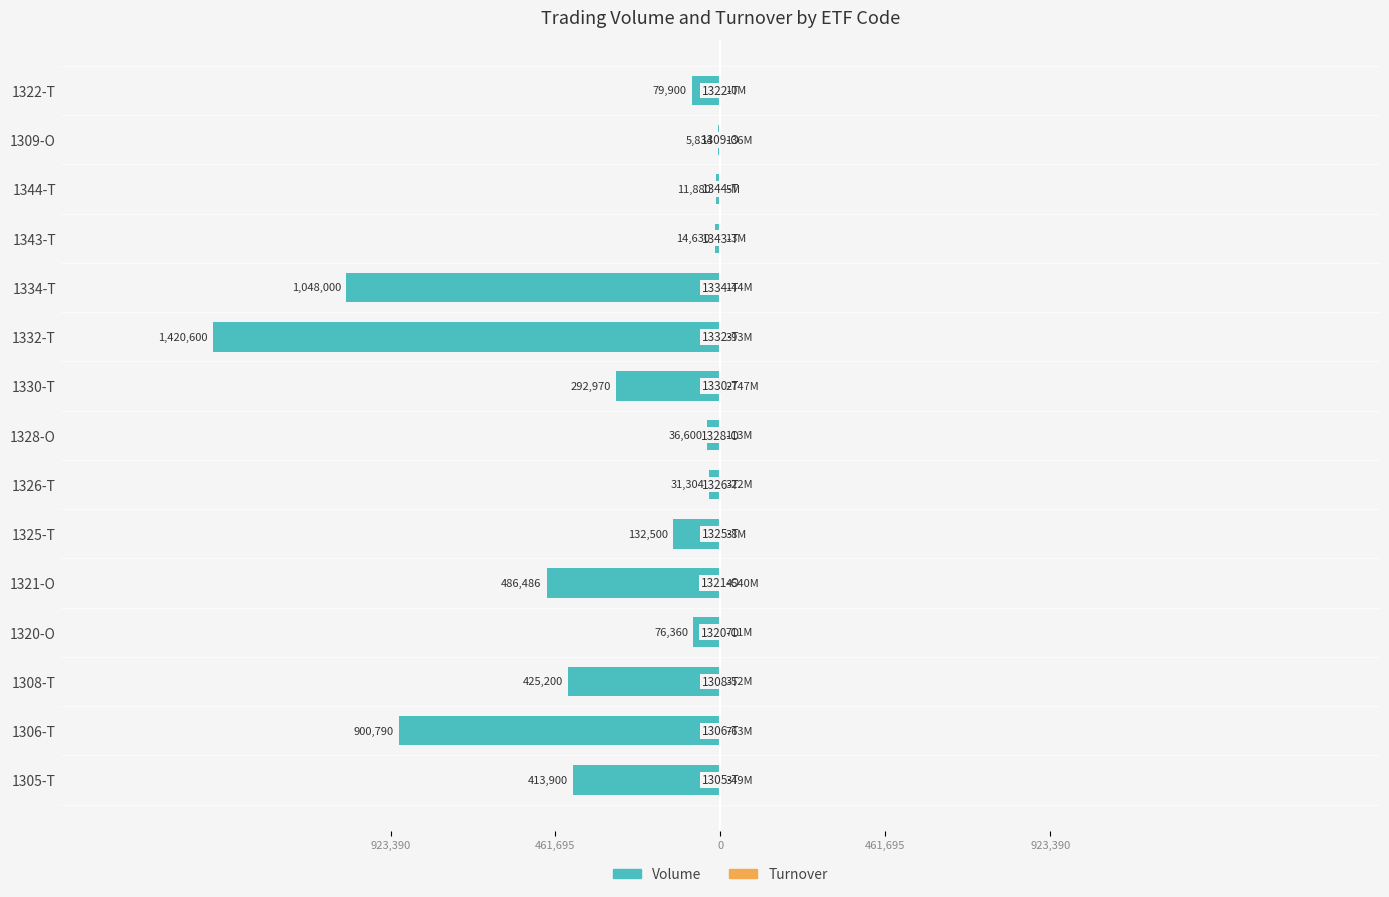

What is the sum of all Volume values?

-5376954.0